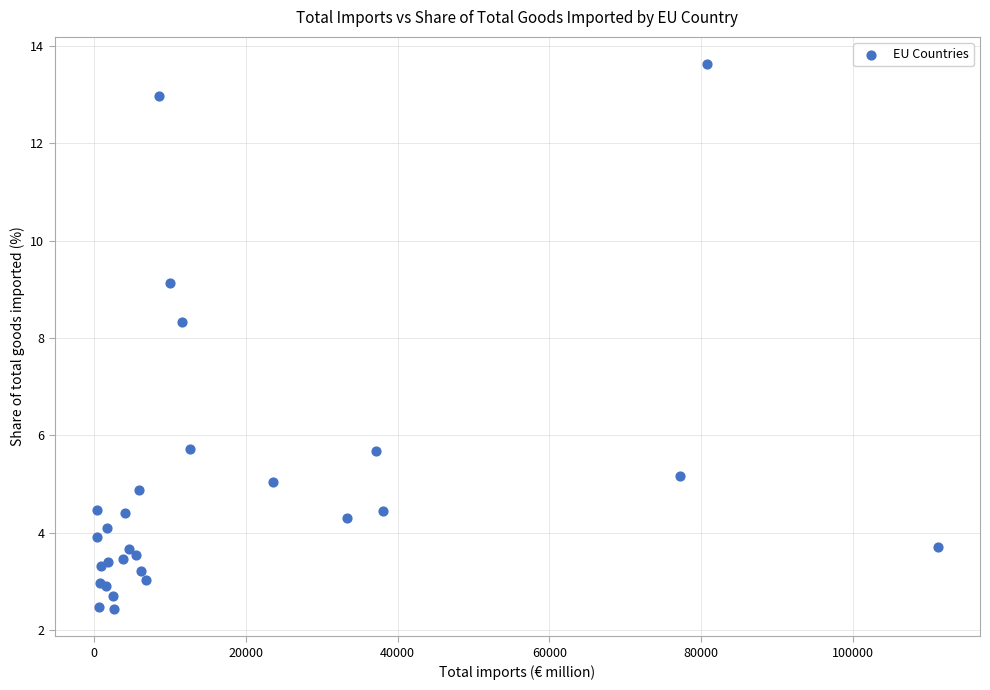

What Y value in the scatter plot is closest to 8?

8.3